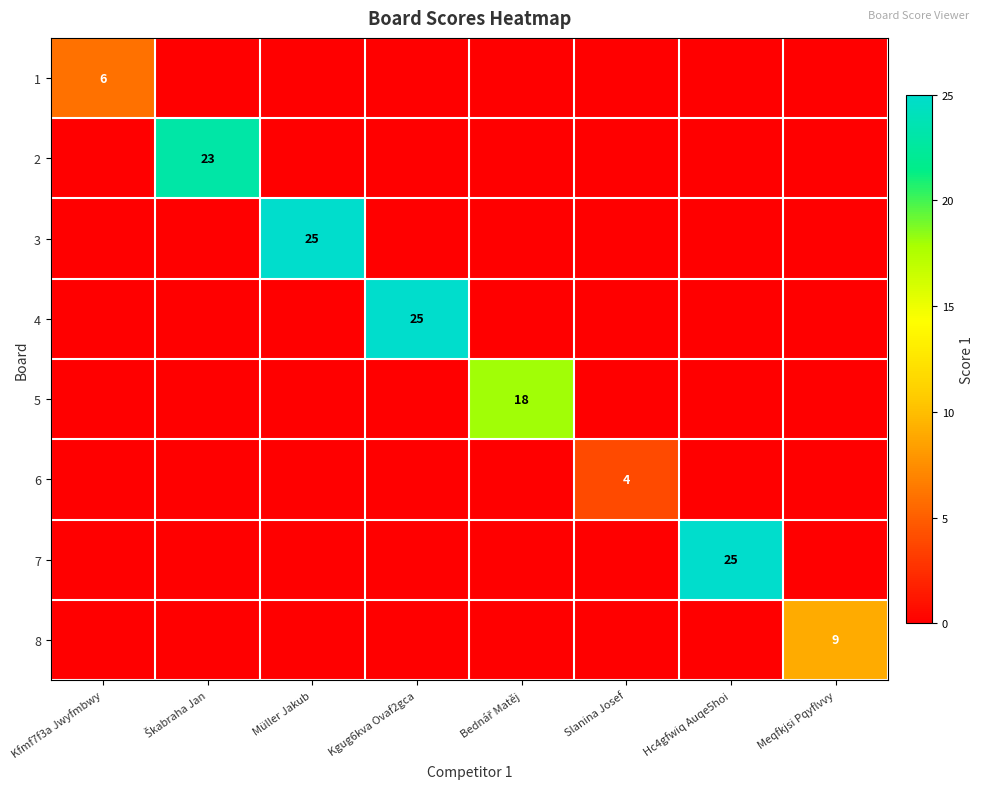

The value of 6 at Slanina Josef is 2. True or false?

False